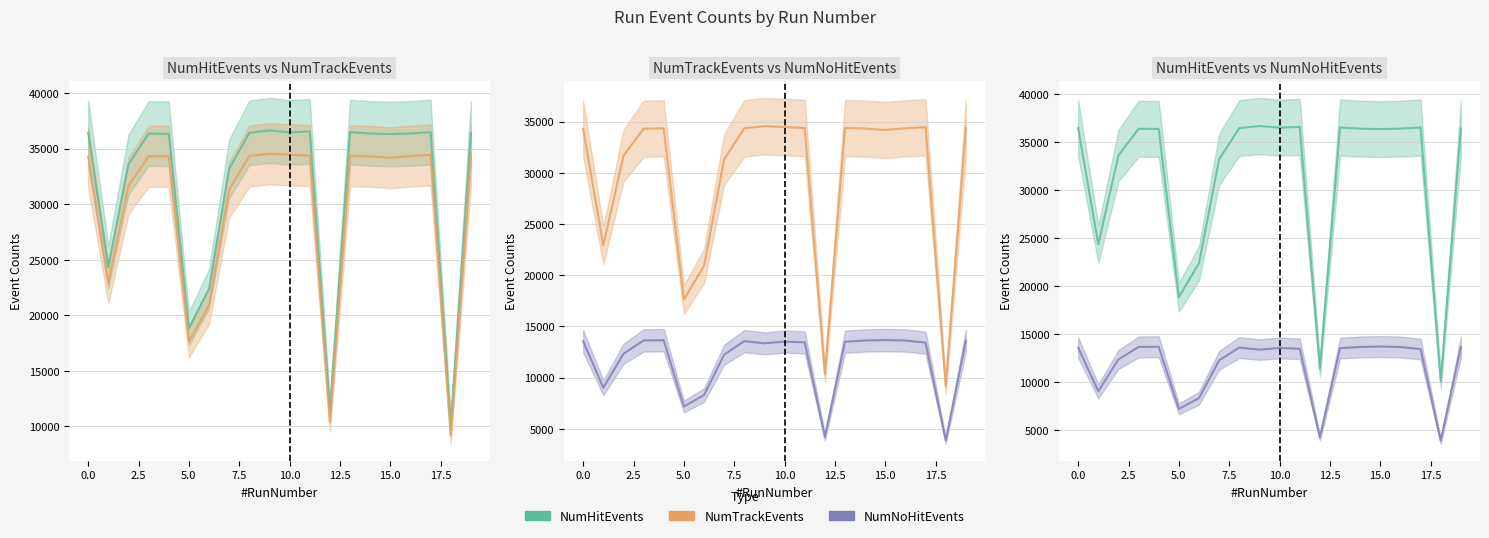

What is the total value across all series at 17?

84356